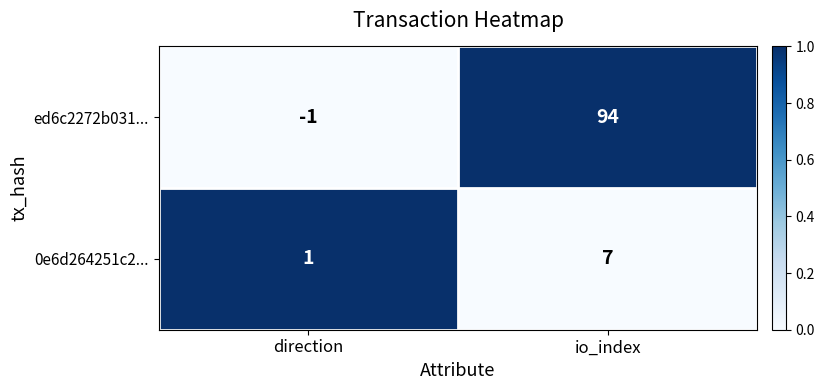

What is the sum of the 0e6d264251c2... values at direction and io_index?

8